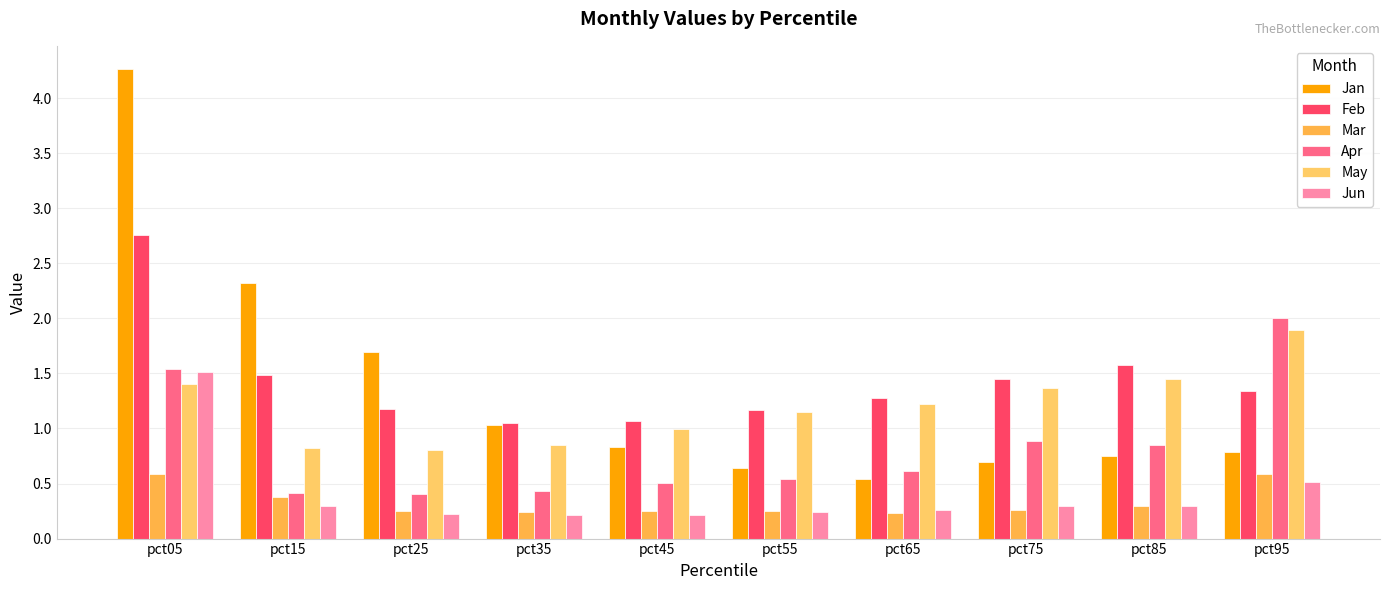

Which series has the largest range (max minus min)?

Jan